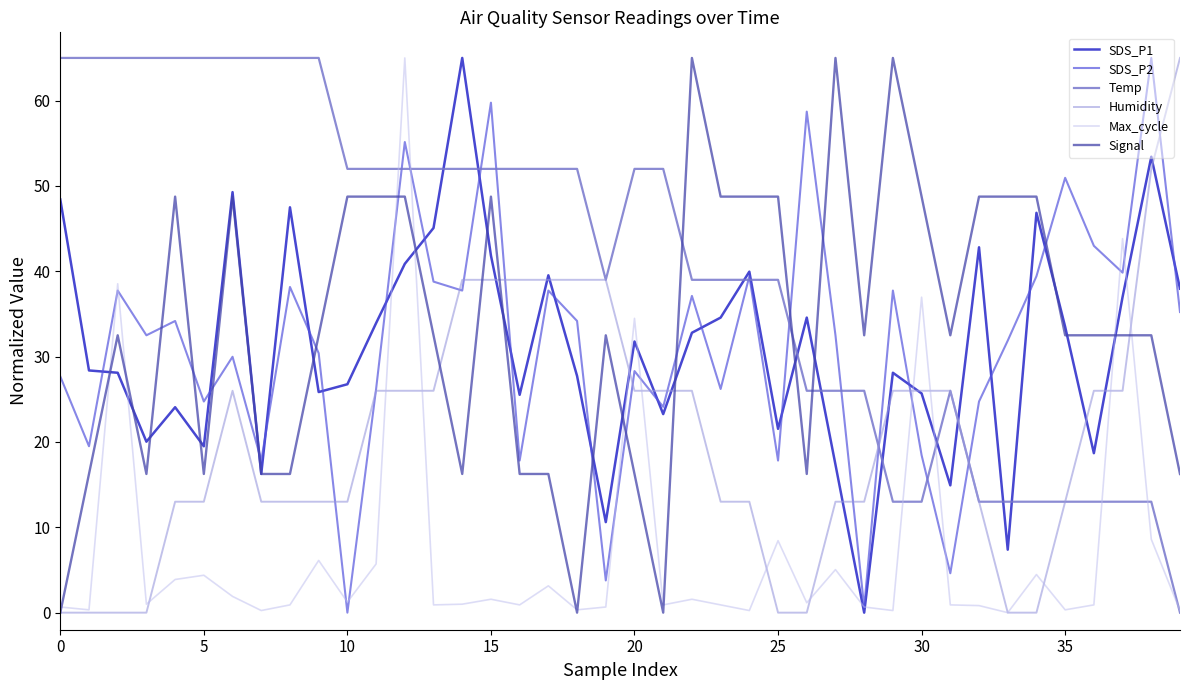

True or false: SDS_P2 and Signal intersect in this chart.

True